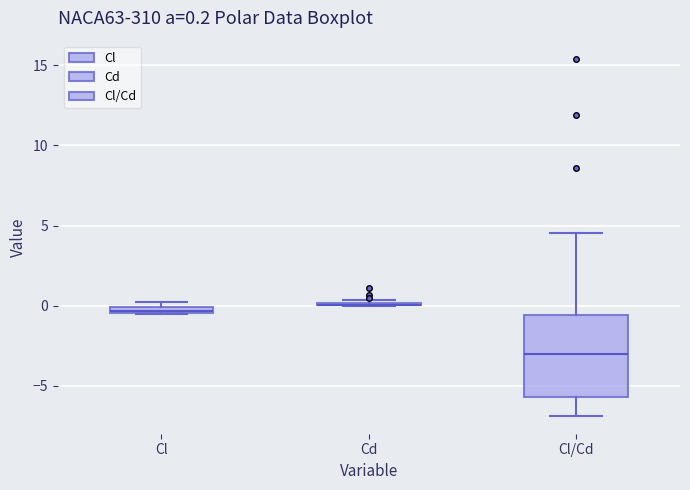

Which box is the tallest, from its lower edge to its upper edge?

Cl/Cd